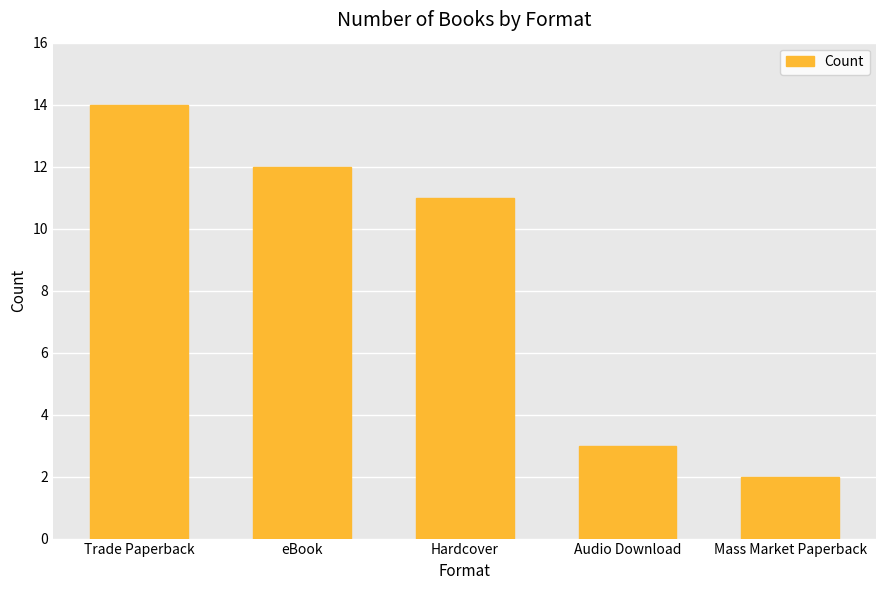

Reading left to right, what are all the values shown in this chart?

Trade Paperback=14	eBook=12	Hardcover=11	Audio Download=3	Mass Market Paperback=2